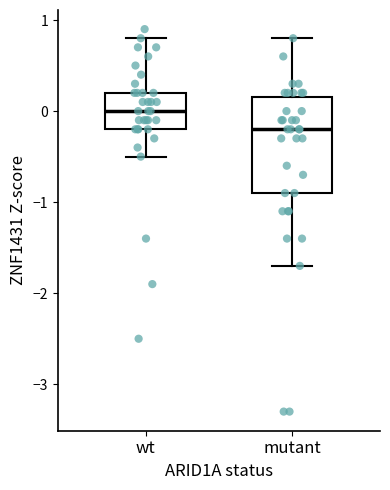

Which box is the tallest, from its lower edge to its upper edge?

mutant